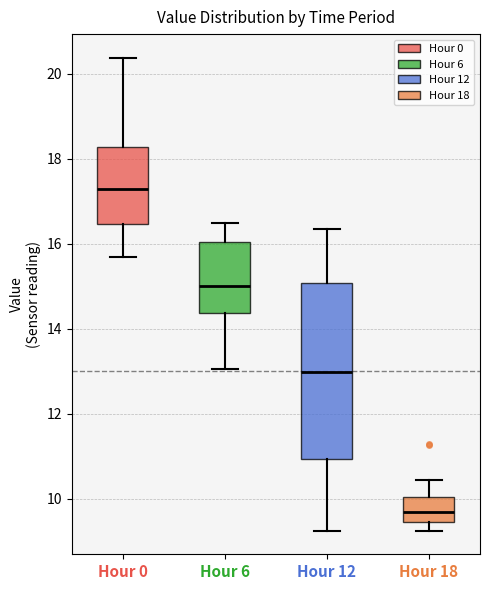

Reading left to right, transcribe this box plot: for each box, give where its median line is, the range the box spans, and where its two whiskers end, as read against the y-axis. The values are not printed on the chart, so give them approximately, as read against the axis.

Hour 0: median 17.4, box 16.4 to 18.2, whiskers 15.8 to 20.4
Hour 6: median 15.0, box 14.4 to 16.0, whiskers 13.0 to 16.6
Hour 12: median 13.0, box 11.0 to 15.0, whiskers 9.2 to 16.4
Hour 18: median 9.6, box 9.4 to 10.0, whiskers 9.2 to 10.4